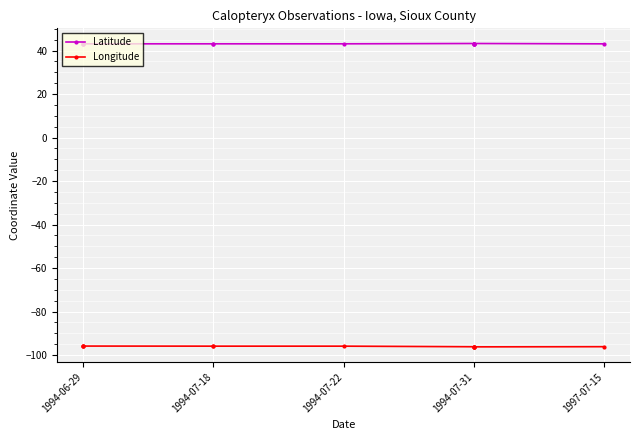

Count the number of data series in this chart.

2